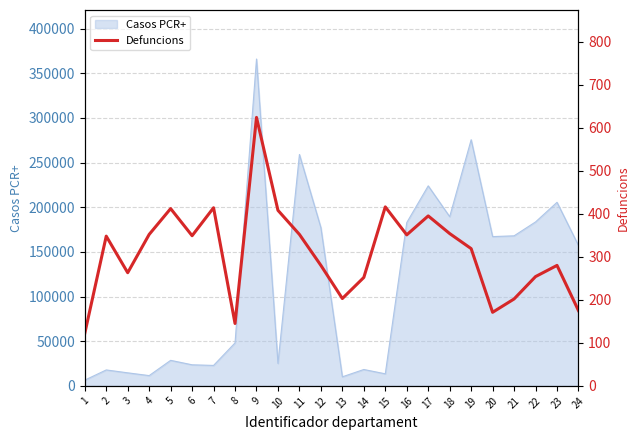

What is the change in value from 12 to 19?

+39